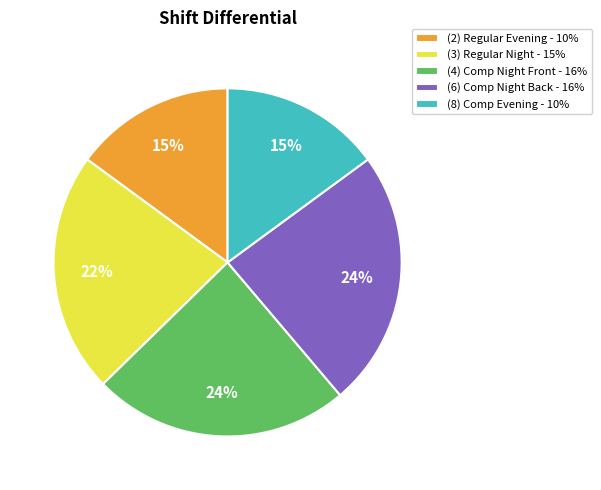

To the nearest percent, what is the difference between the (4) Comp Night Front - 16% and (8) Comp Evening - 10% slice percentages?

9%